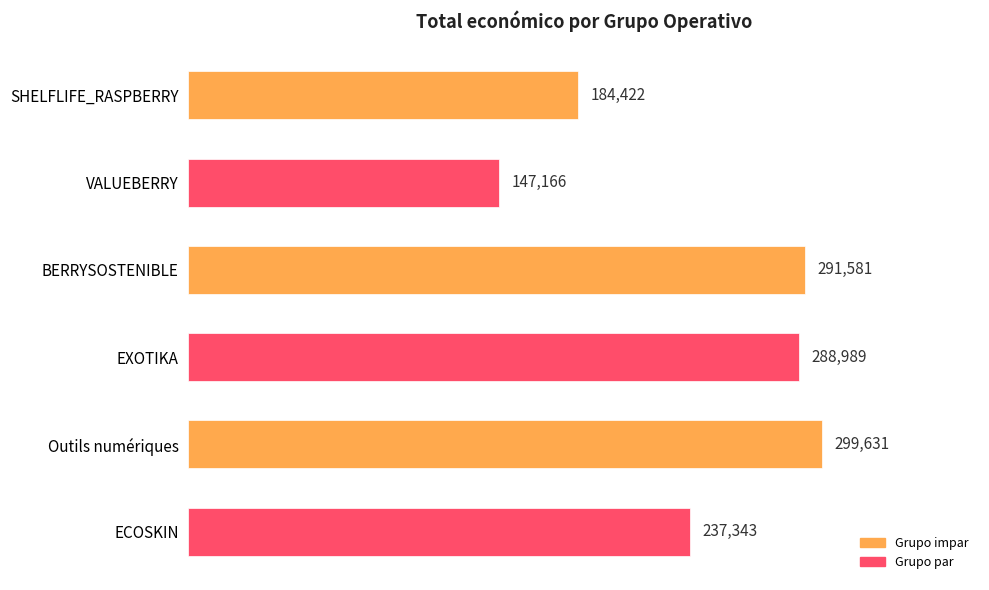

Is it true that the value at Outils numériques is 299631?

True